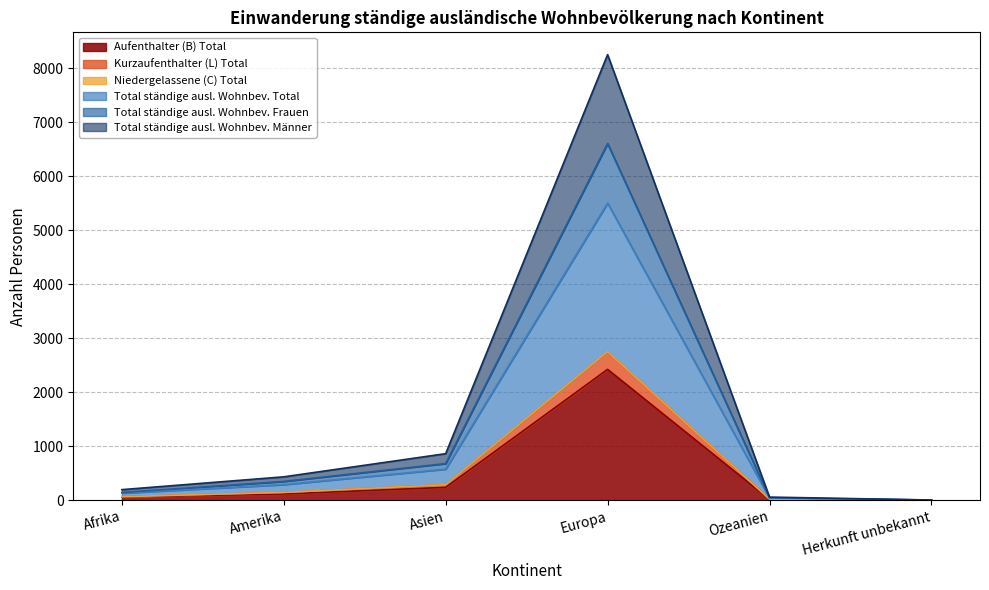

At which category does the chart reach its minimum across all series?

Herkunft unbekannt